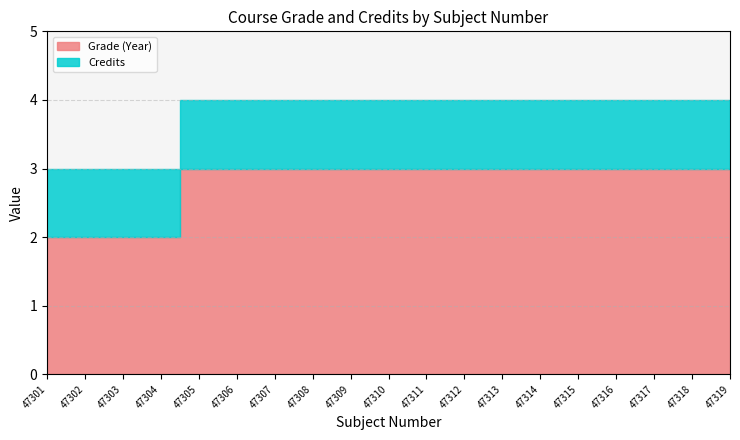

Rank the series at 47318 from lowest to highest value.

Credits, Grade (Year)